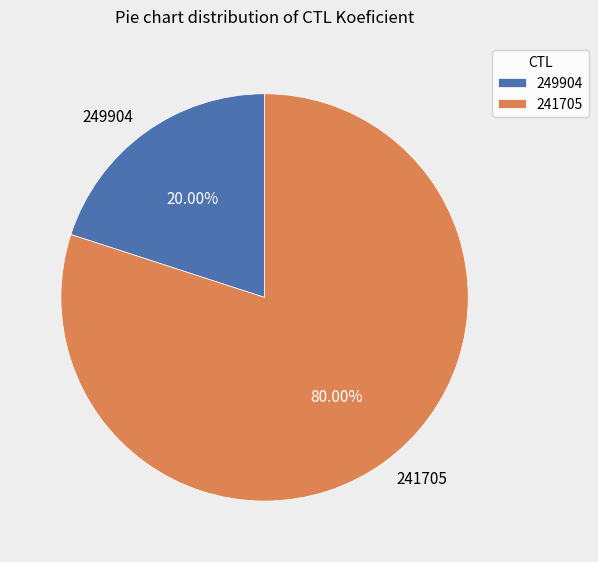

Is it true that 241705 is 80% of the pie?

True